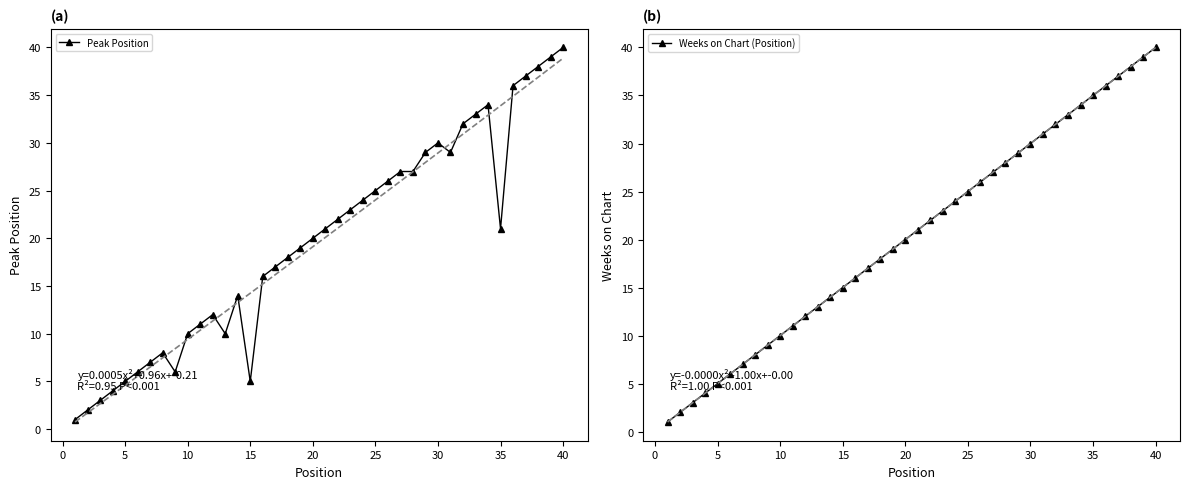

How many lines are shown in the chart?

2